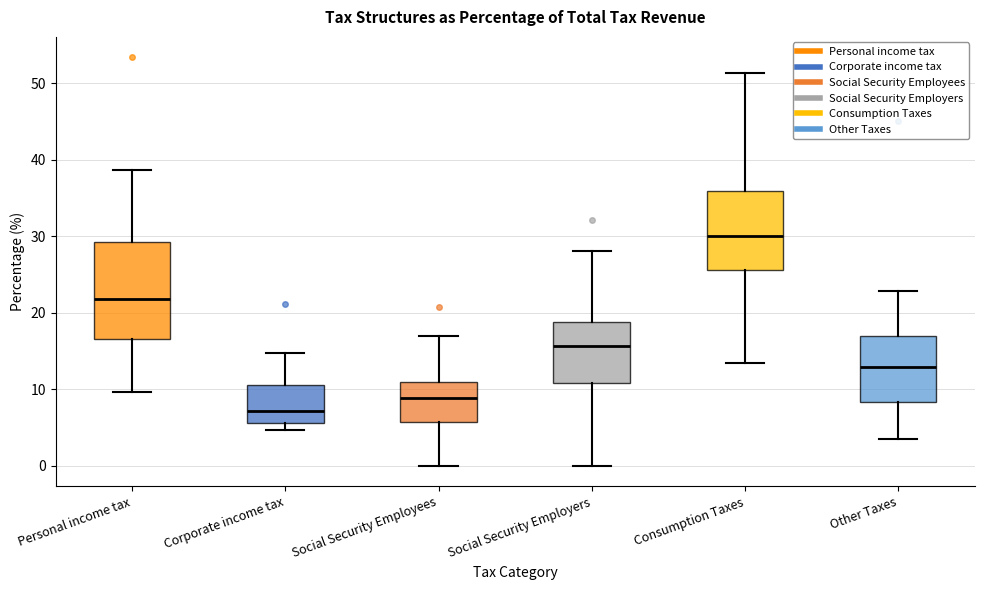

Reading left to right, transcribe this box plot: for each box, give where its median line is, the range the box spans, and where its two whiskers end, as read against the y-axis. The values are not printed on the chart, so give them approximately, as read against the axis.

Personal income tax: median 22, box 17 to 29, whiskers 10 to 39
Corporate income tax: median 7, box 6 to 11, whiskers 5 to 15
Social Security Employees: median 9, box 6 to 11, whiskers 0 to 17
Social Security Employers: median 16, box 11 to 19, whiskers 0 to 28
Consumption Taxes: median 30, box 26 to 36, whiskers 13 to 51
Other Taxes: median 13, box 8 to 17, whiskers 3 to 23